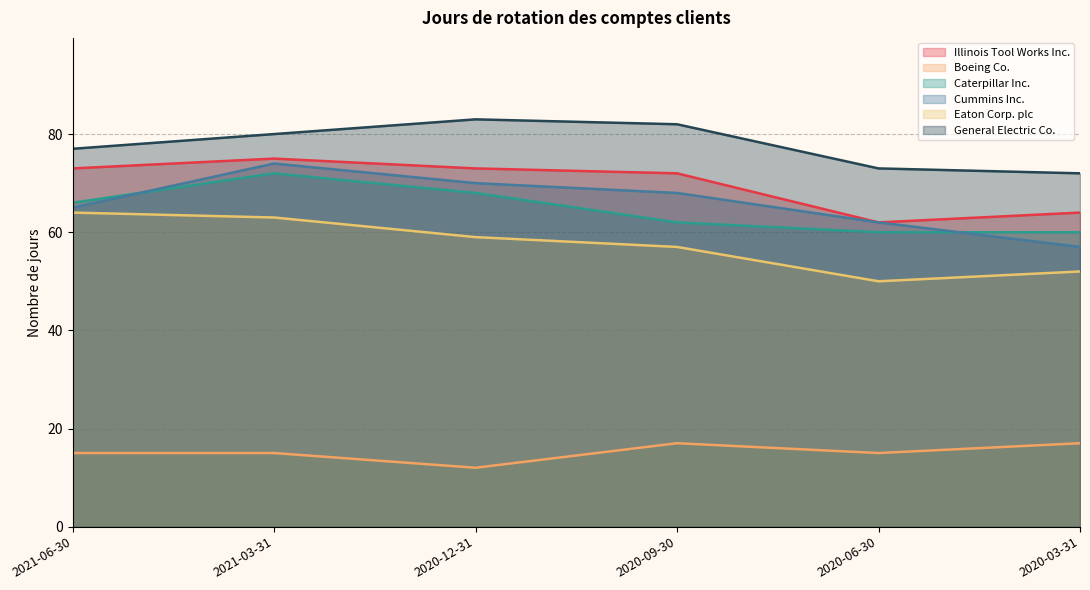

Is it true that General Electric Co. equals 80 at 2021-03-31?

True